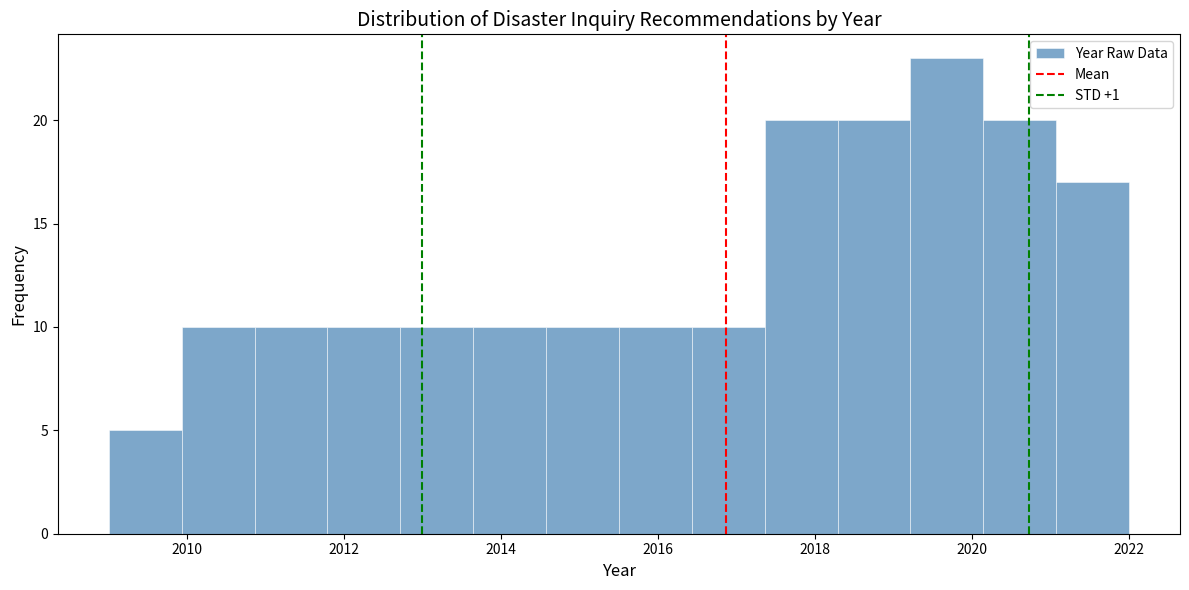

Reading left to right, transcribe this chart: for each bar, give the range it covers on the x-axis and its height. Neither the bar edges nor the heights are printed on the chart, so give them approximately, as read against the axes.

2009.0 to 2010.0: 5
2010.0 to 2010.8: 10
2010.8 to 2011.8: 10
2011.8 to 2012.8: 10
2012.8 to 2013.6: 10
2013.6 to 2014.6: 10
2014.6 to 2015.6: 10
2015.6 to 2016.4: 10
2016.4 to 2017.4: 10
2017.4 to 2018.2: 20
2018.2 to 2019.2: 20
2019.2 to 2020.2: 23
2020.2 to 2021.0: 20
2021.0 to 2022.0: 17